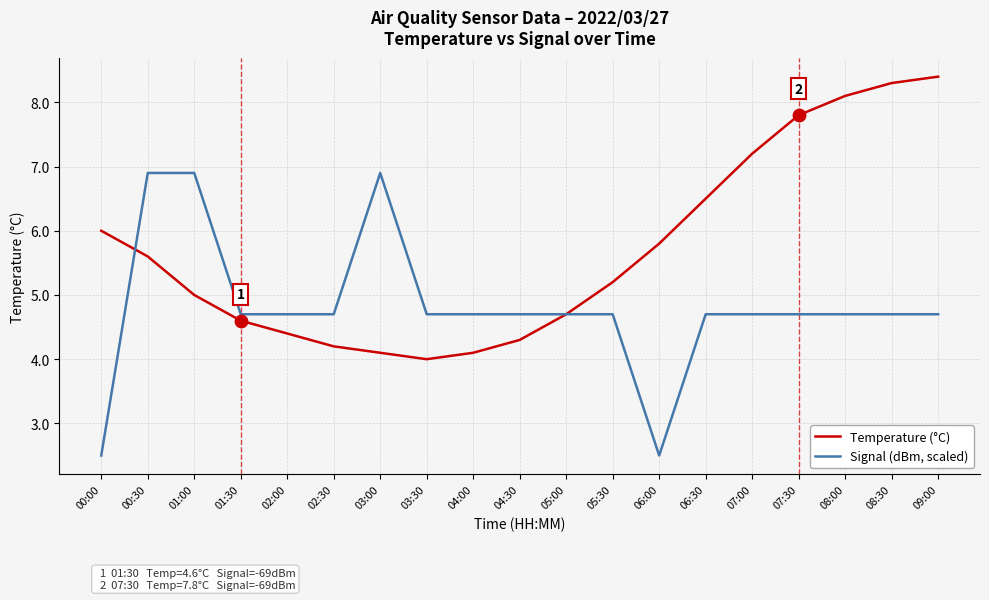

Which series has the largest total across all categories?

Temperature (°C)